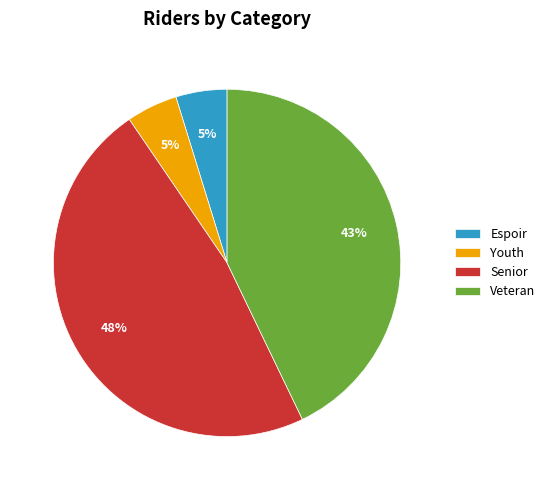

The Espoir slice represents 14% of the pie. True or false?

False